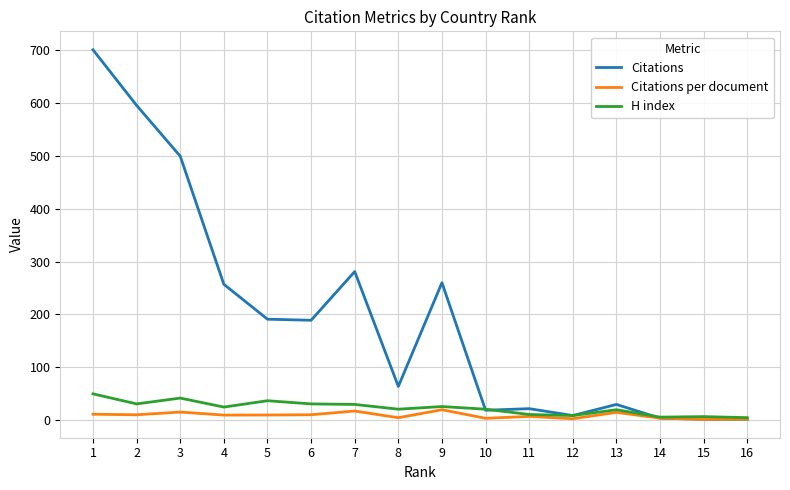

Which series has the widest spread of values?

Citations